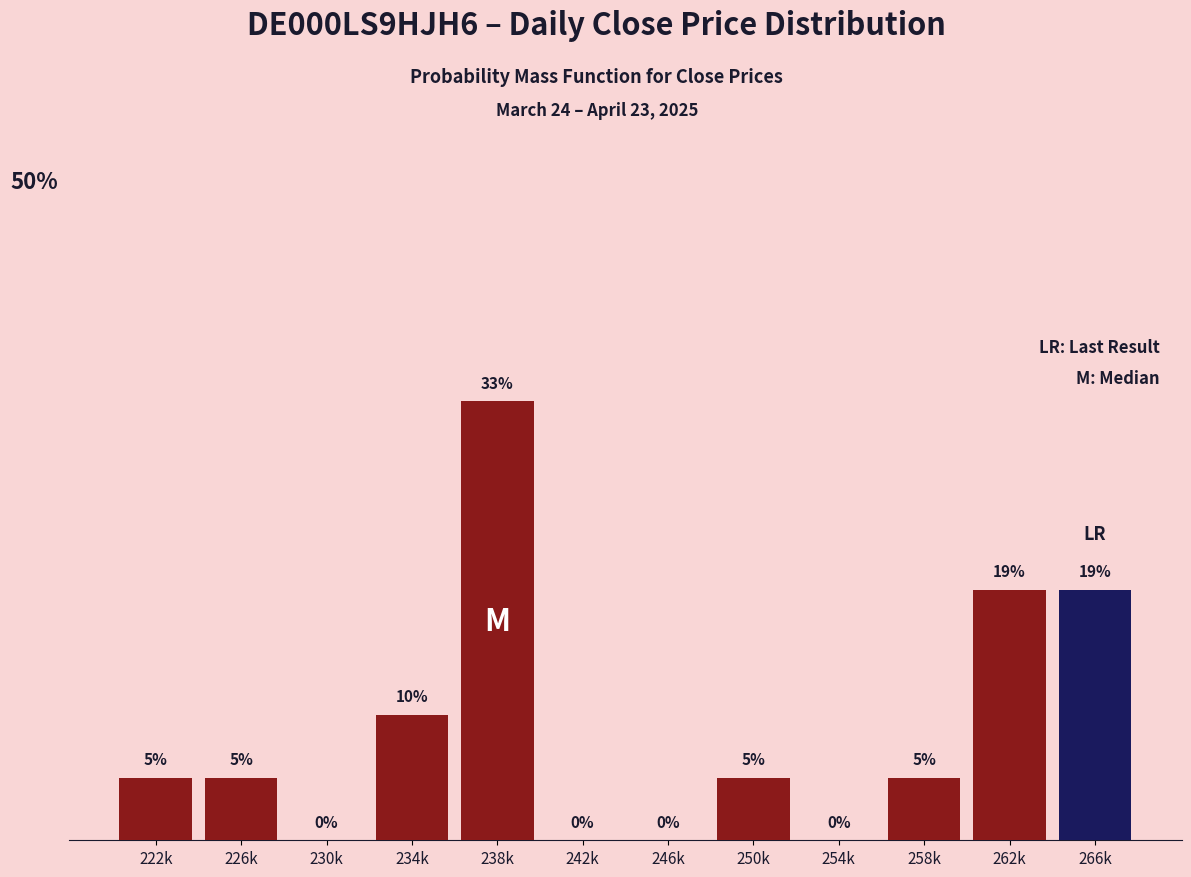

At which category does the chart reach its peak across all series?

238k